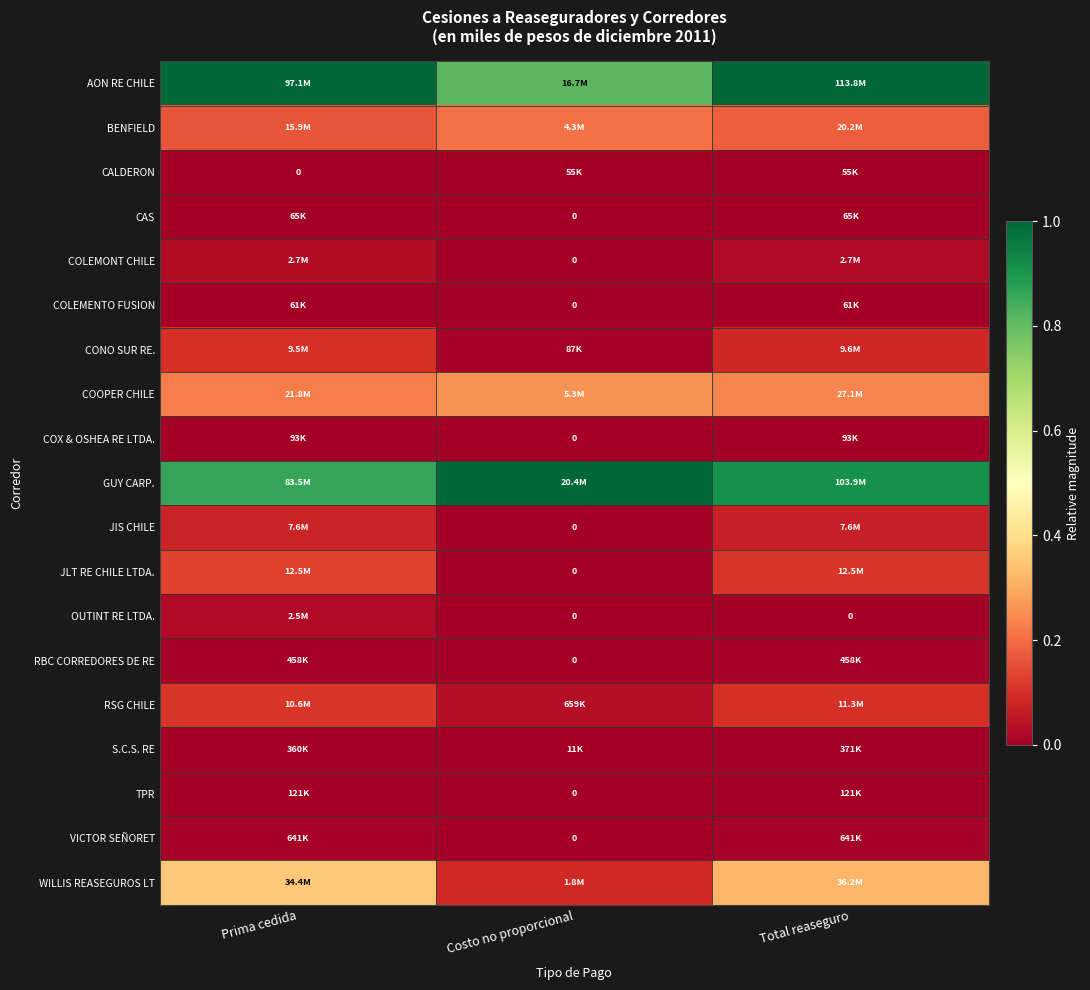

The value of CONO SUR RE. at Total reaseguro is 0.1. True or false?

True